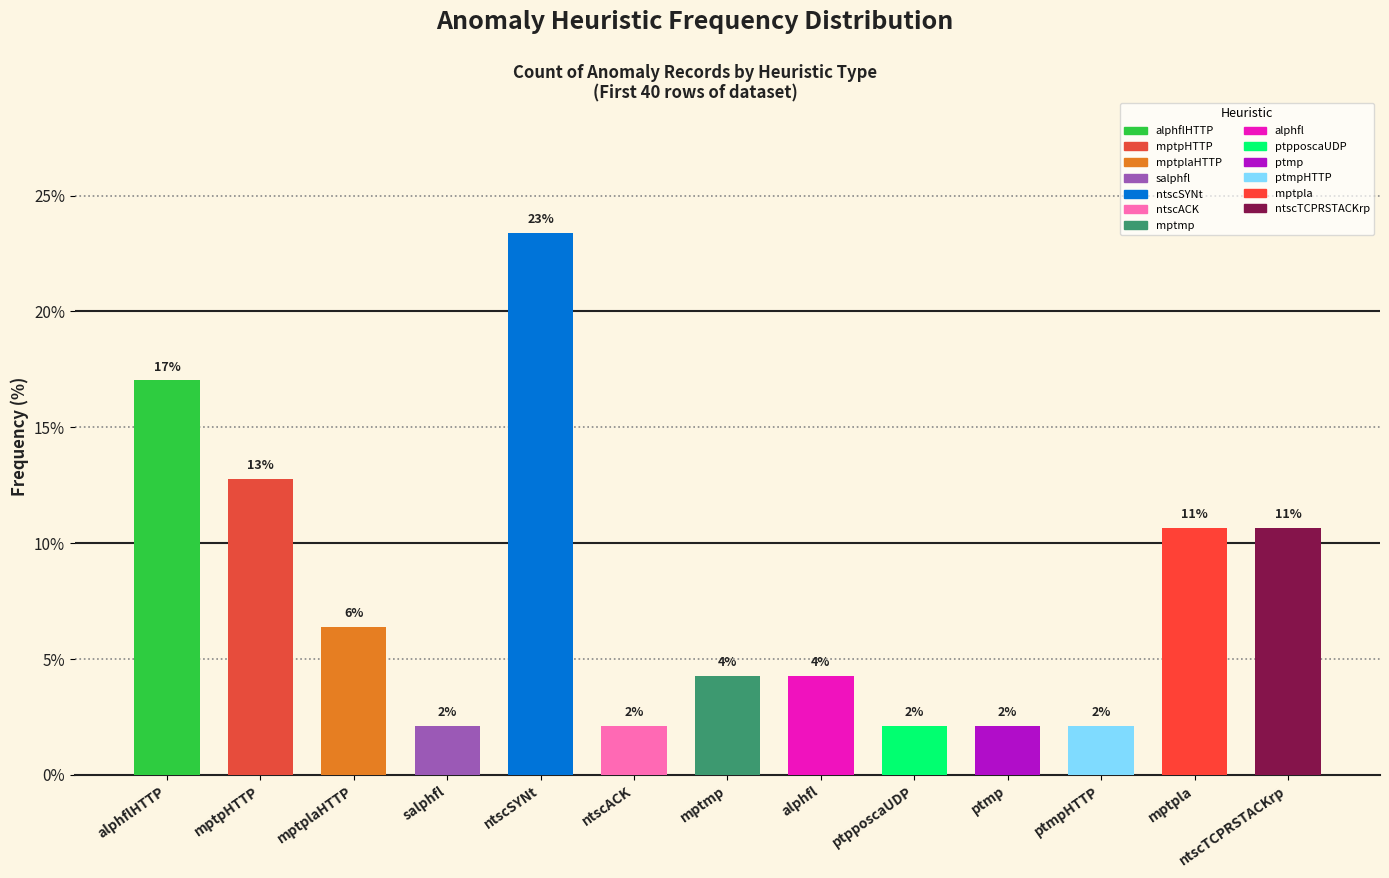

How many bars are there in total?

13